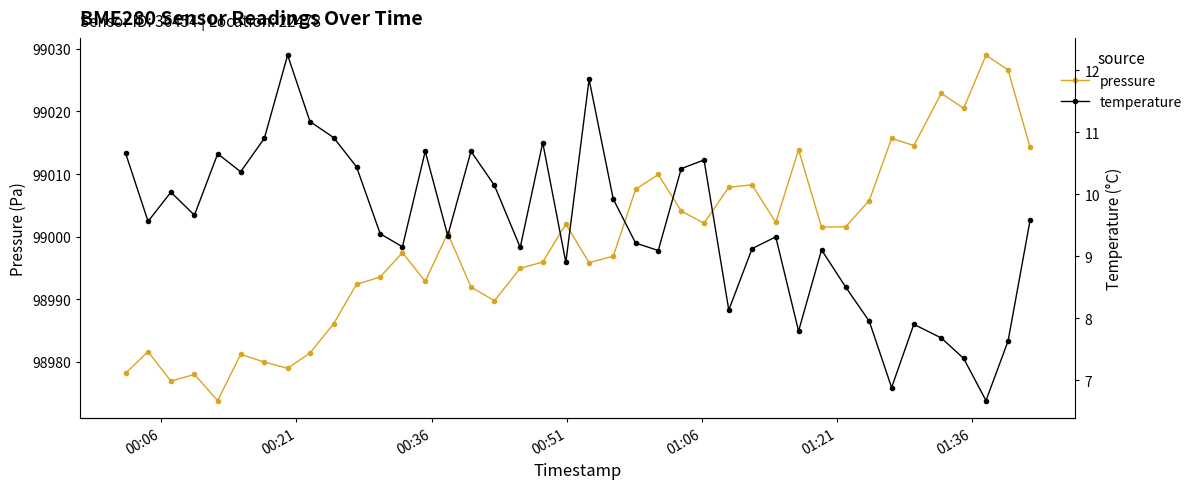

True or false: pressure has more than 2 points higher than both neighbors.

True